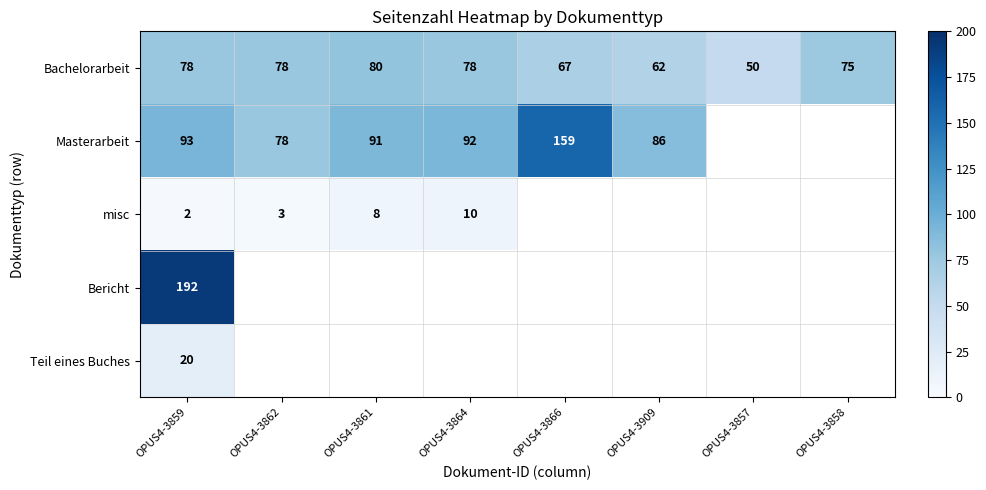

What is the difference between the second highest and minimum values in the Bachelorarbeit series?

28